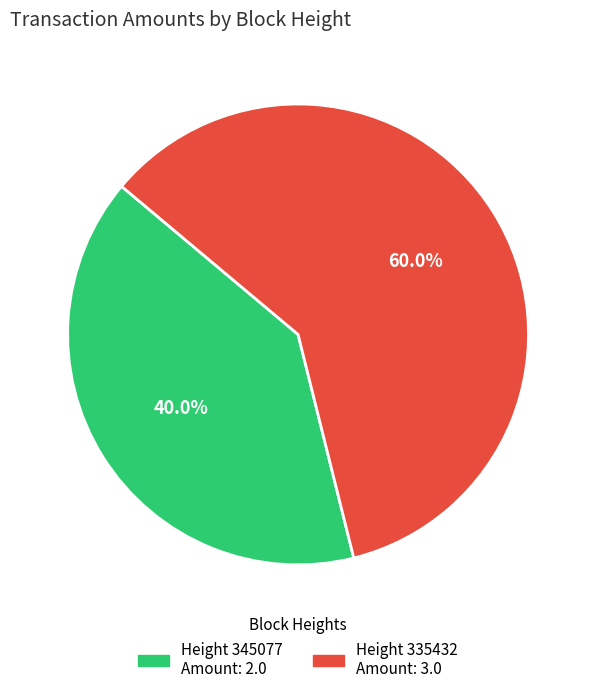

Is there a majority slice in this chart?

Yes